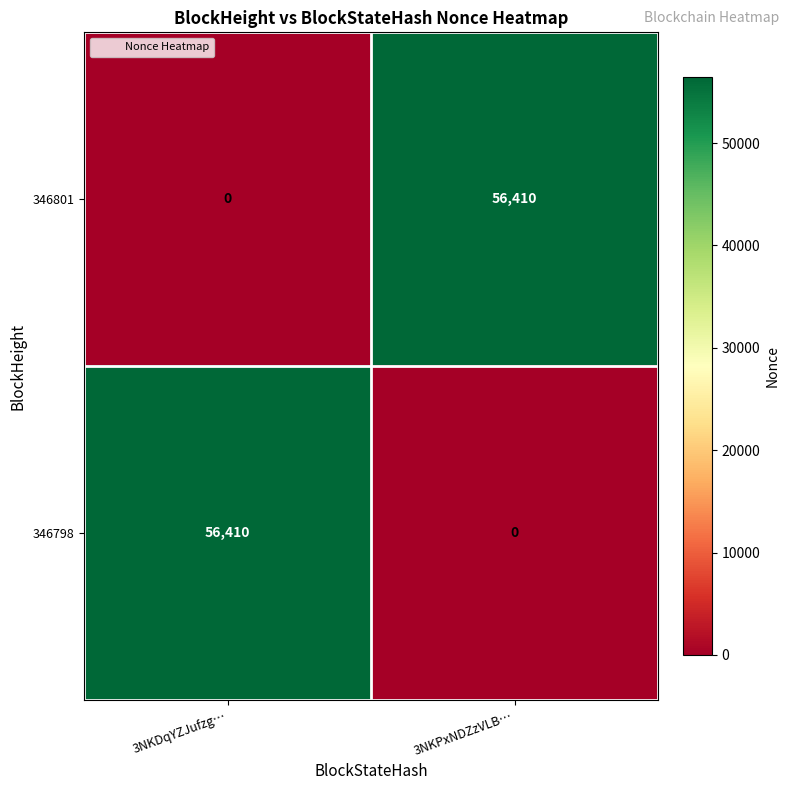

What is the total value across all series at 3NKPxNDZzVLB…?

56410